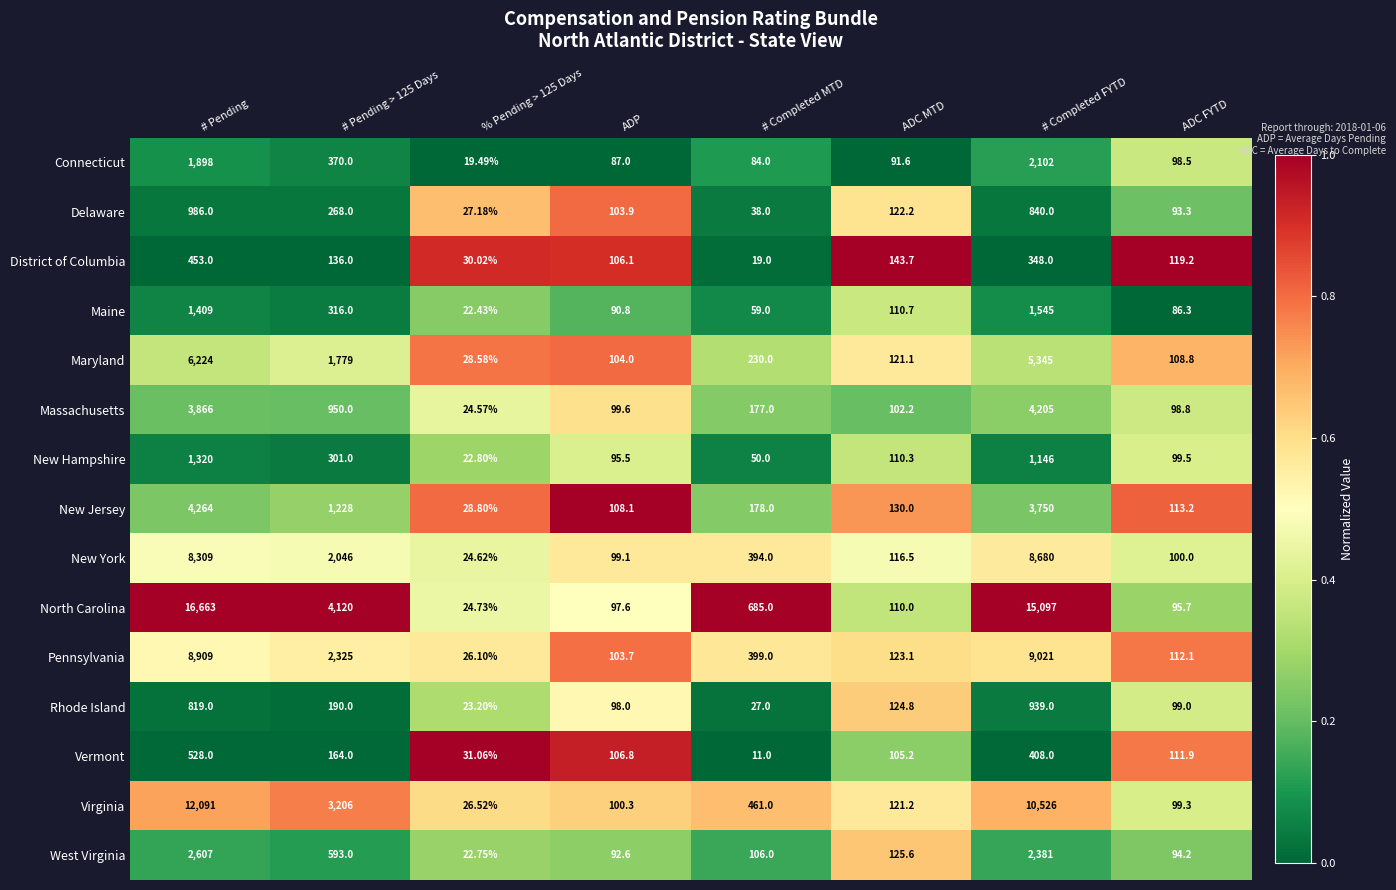

Between % Pending > 125 Days and ADP, which series saw the biggest shift?

New Jersey